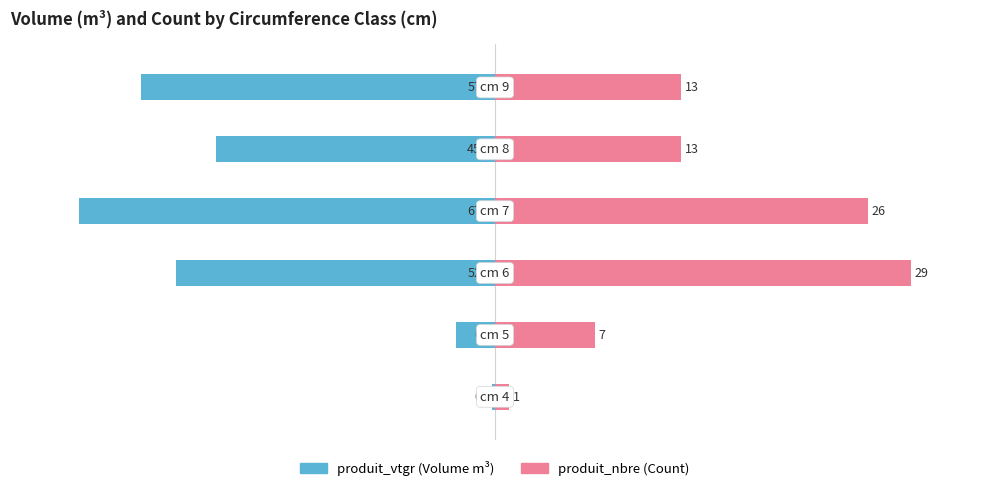

Which series has the widest spread of values?

produit_vtgr